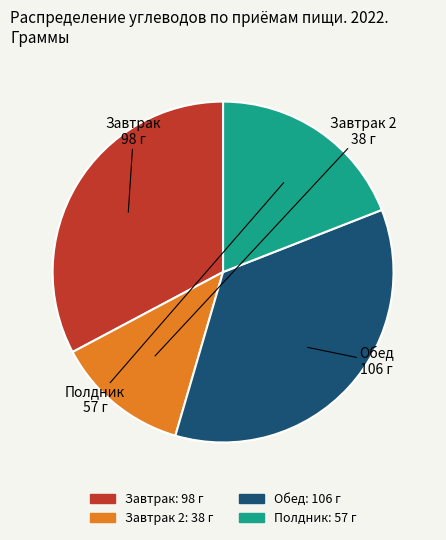

Is there any slice that represents more than half of the pie?

No